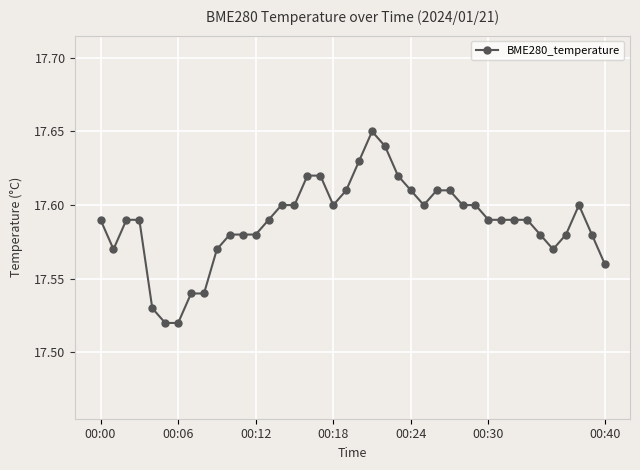

What is the difference between the second highest and minimum values?

0.1